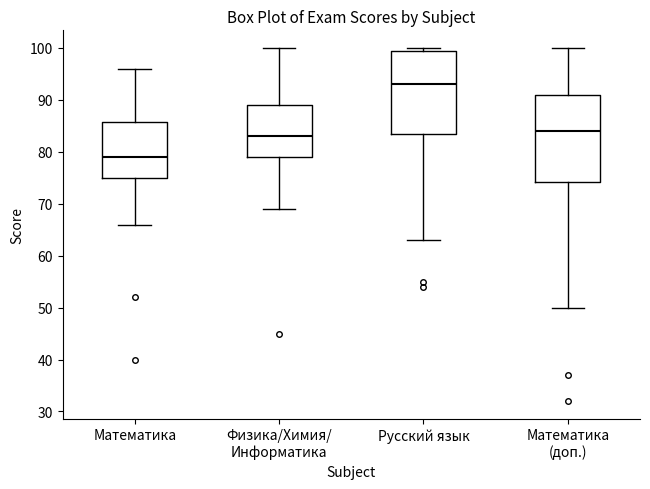

Where does the upper whisker of the box for Физика/Химия/ Информатика end on the y-axis? The values are not printed on the chart, so give them approximately, as read against the axis.

100